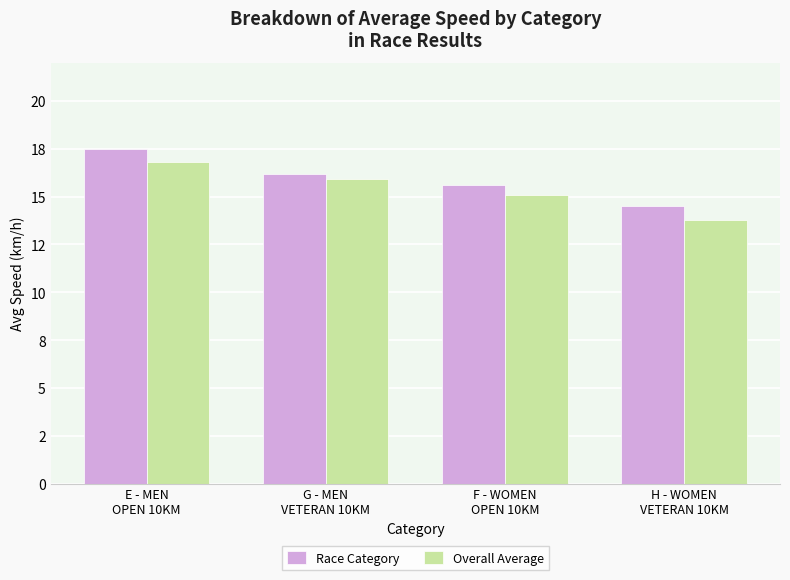

Are the bars horizontal?

No